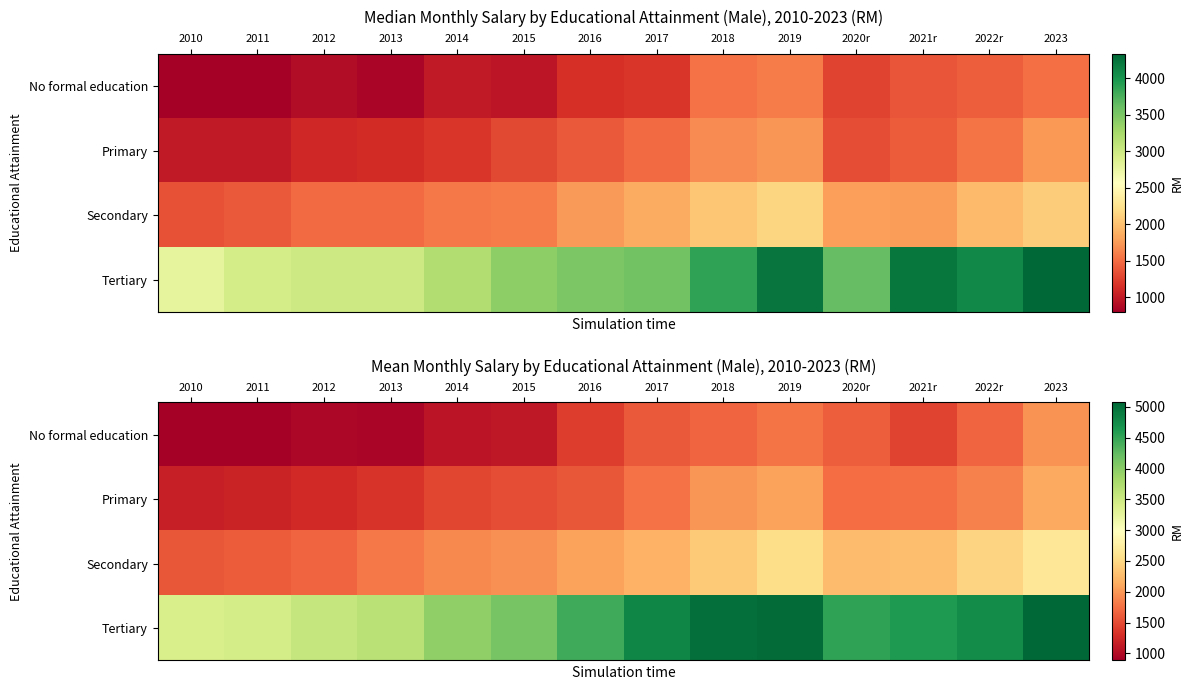

At which label does Secondary reach its minimum?

2010